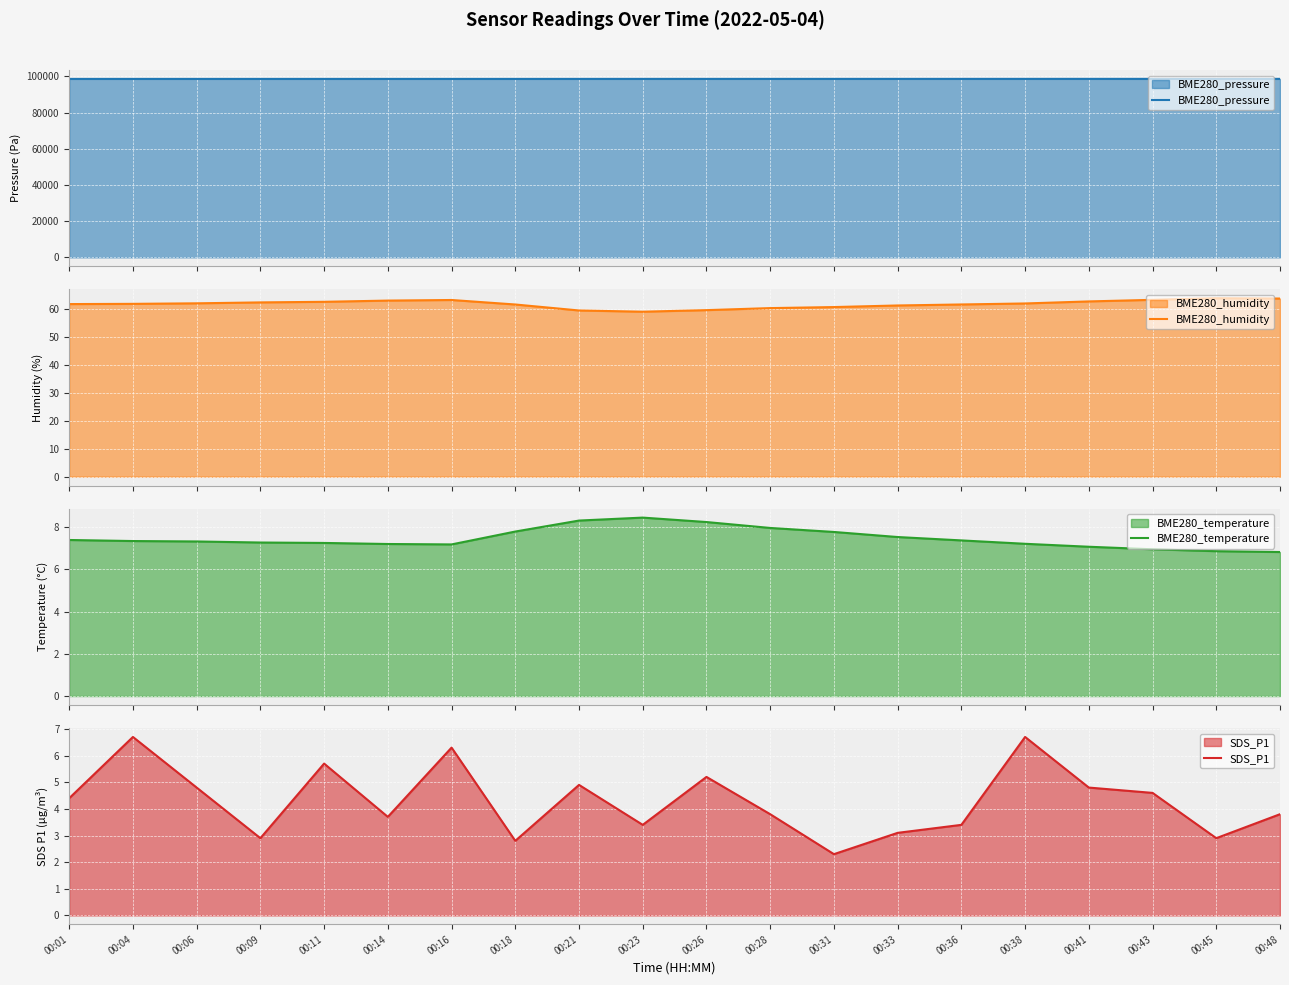

What is the sum of the BME280_humidity values at 00:33 and 00:31?

122.1